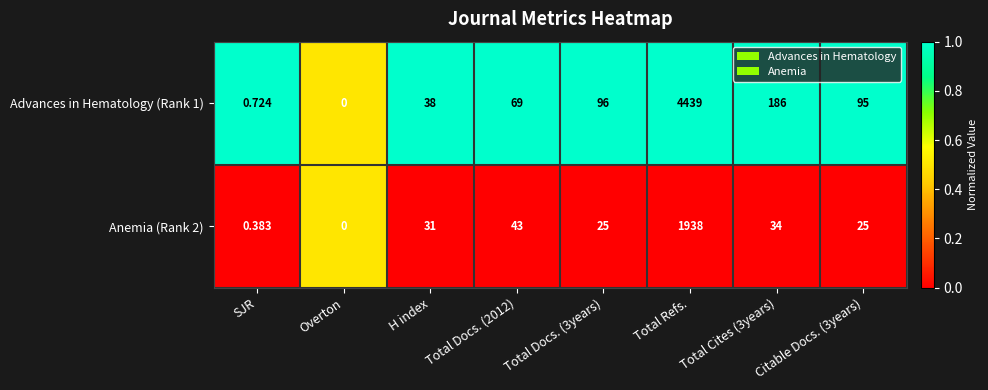

Which series has the largest total across all categories?

Advances in Hematology (Rank 1)